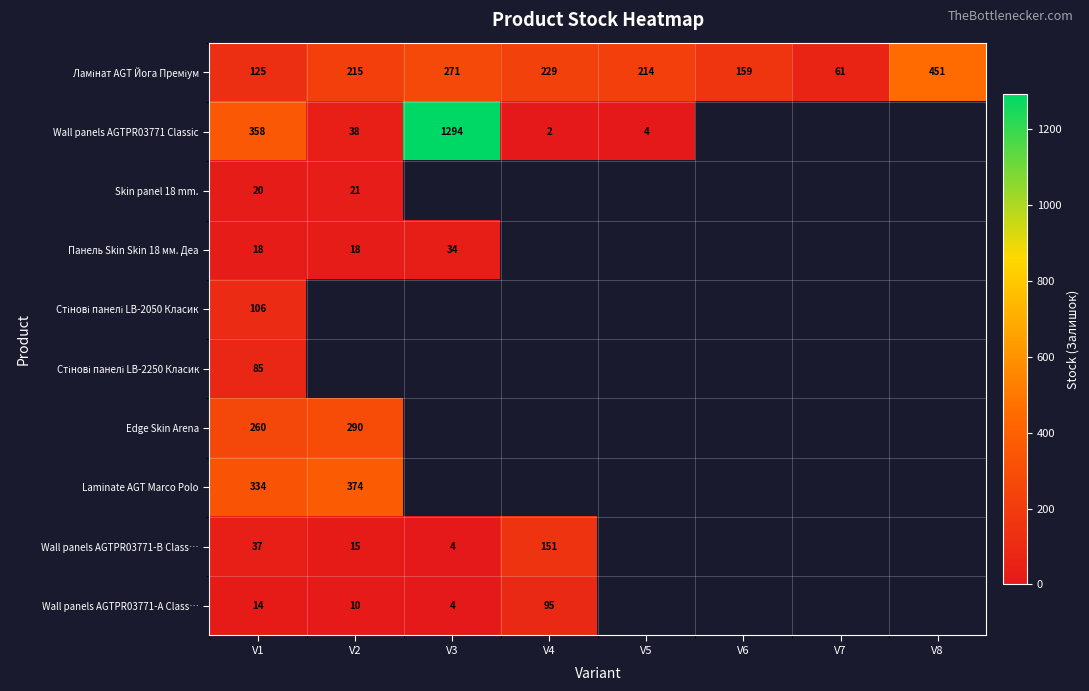

List the series in order of their peak value, highest first.

Wall panels AGTPR03771 Classic, Ламінат AGT Йога Преміум, Laminate AGT Marco Polo, Edge Skin Arena, Wall panels AGTPR03771-B Class…, Стінові панелі LB-2050 Класик, Wall panels AGTPR03771-А Class…, Стінові панелі LB-2250 Класик, Панель Skin Skin 18 мм. Деа, Skin panel 18 mm.